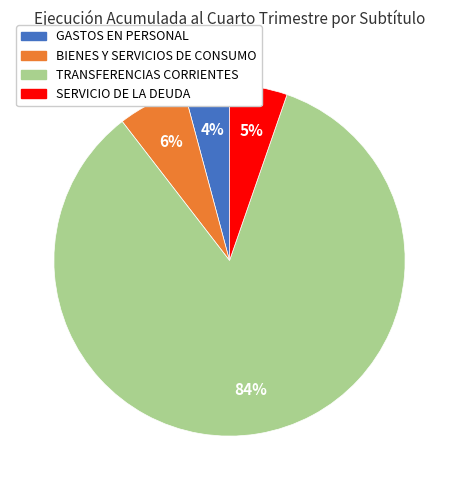

Rank the categories by value from highest to lowest.

TRANSFERENCIAS CORRIENTES, BIENES Y SERVICIOS DE CONSUMO, SERVICIO DE LA DEUDA, GASTOS EN PERSONAL